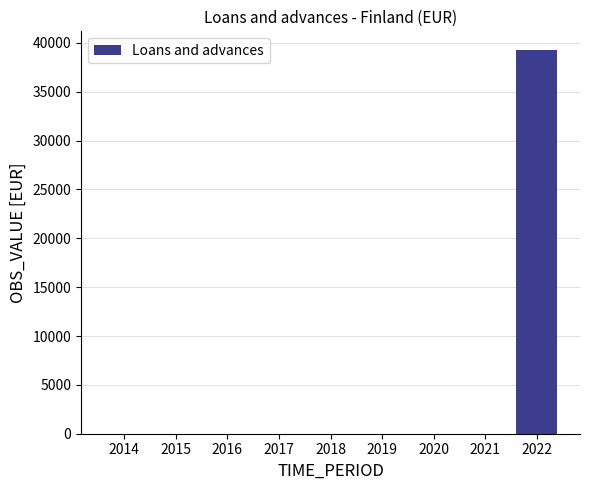

True or false: the data shows 0 at 2021.

True